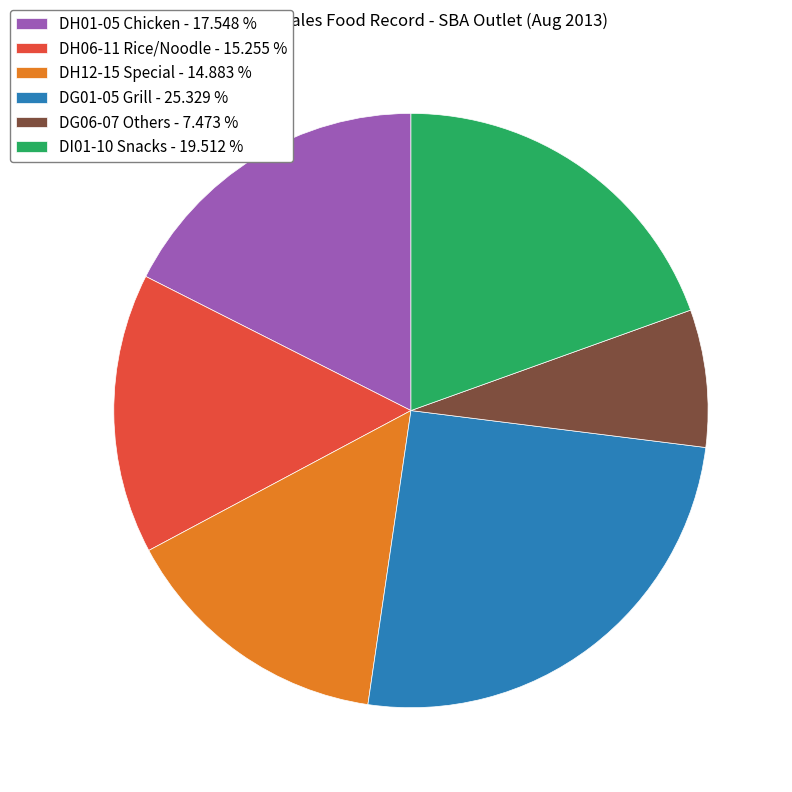

Which slice is the smallest?

DG06-07 Others - 7.473 %